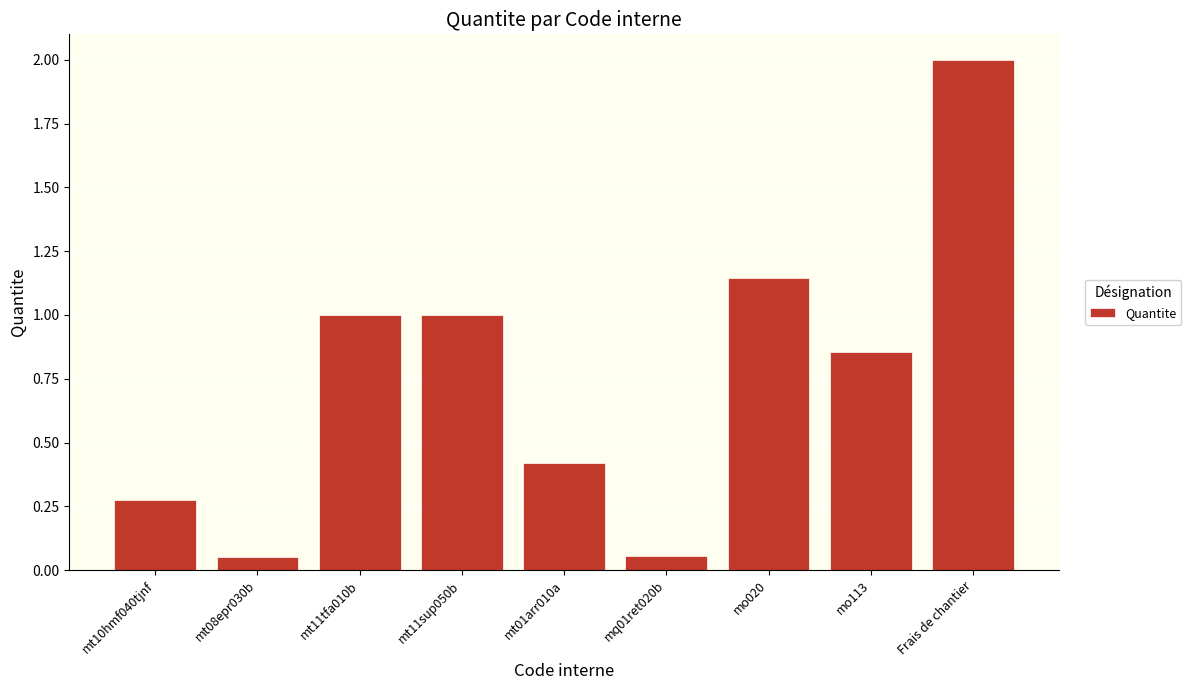

What is the sum of all values?

6.8